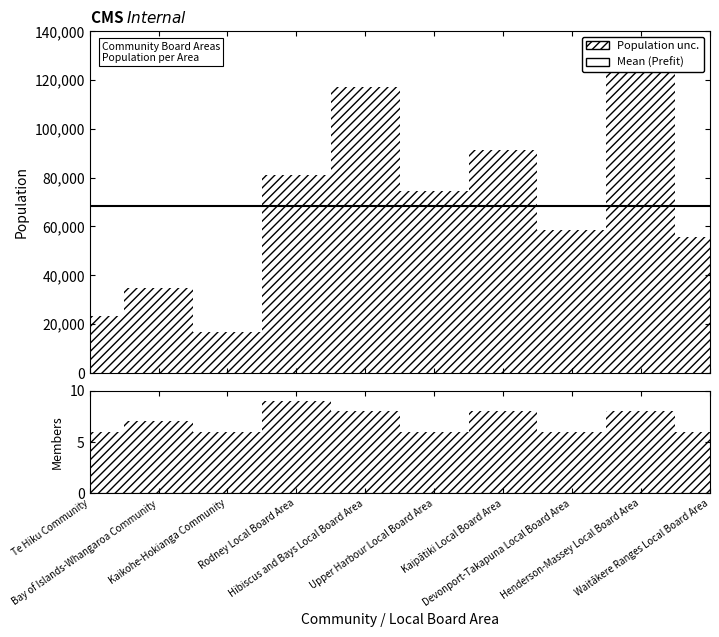

What is the spread (max minus min) of values at Bay of Islands-Whangaroa Community?

34793